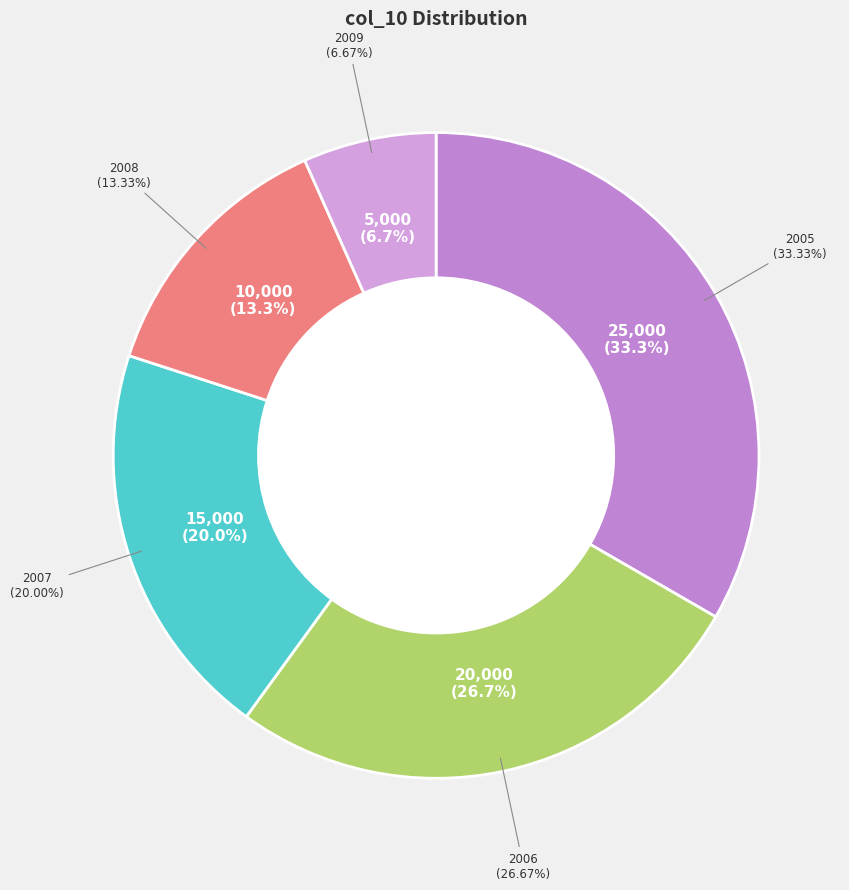

What portion of the pie excludes 2007?

80.0%